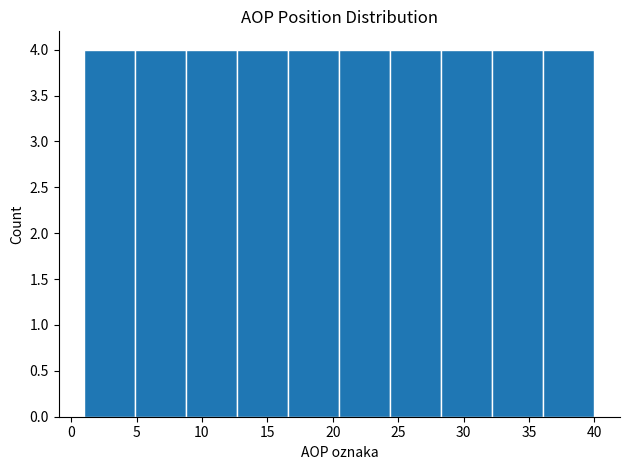

Reading left to right, transcribe this chart: for each bar, give the range it covers on the x-axis and its height. Neither the bar edges nor the heights are printed on the chart, so give them approximately, as read against the axes.

1.0 to 4.9: 4
4.9 to 8.8: 4
8.8 to 12.7: 4
12.7 to 16.6: 4
16.6 to 20.5: 4
20.5 to 24.4: 4
24.4 to 28.3: 4
28.3 to 32.2: 4
32.2 to 36.1: 4
36.1 to 40.0: 4